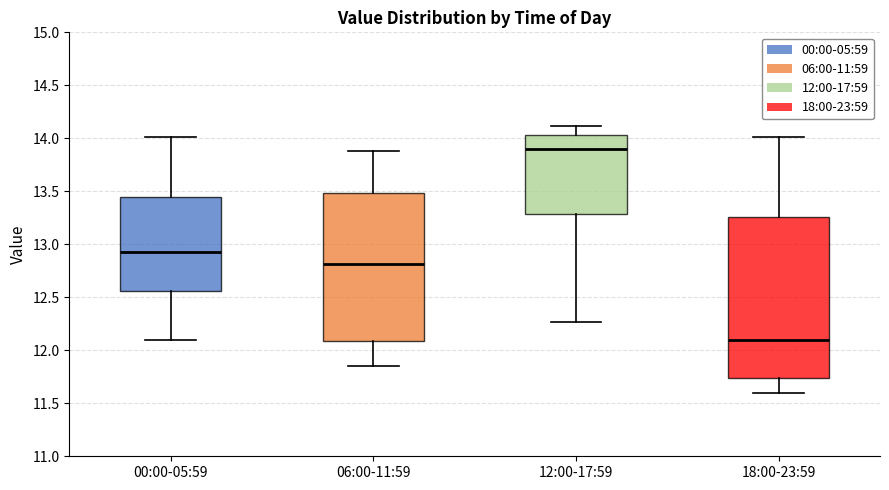

Reading left to right, read every box against the y-axis: the position of its median line, the range the box covers, and the ends of its whiskers. The values are not printed on the chart, so give them approximately, as read against the axis.

00:00-05:59: median 12.95, box 12.55 to 13.45, whiskers 12.10 to 14.00
06:00-11:59: median 12.80, box 12.10 to 13.50, whiskers 11.85 to 13.90
12:00-17:59: median 13.90, box 13.30 to 14.05, whiskers 12.25 to 14.10
18:00-23:59: median 12.10, box 11.75 to 13.25, whiskers 11.60 to 14.00